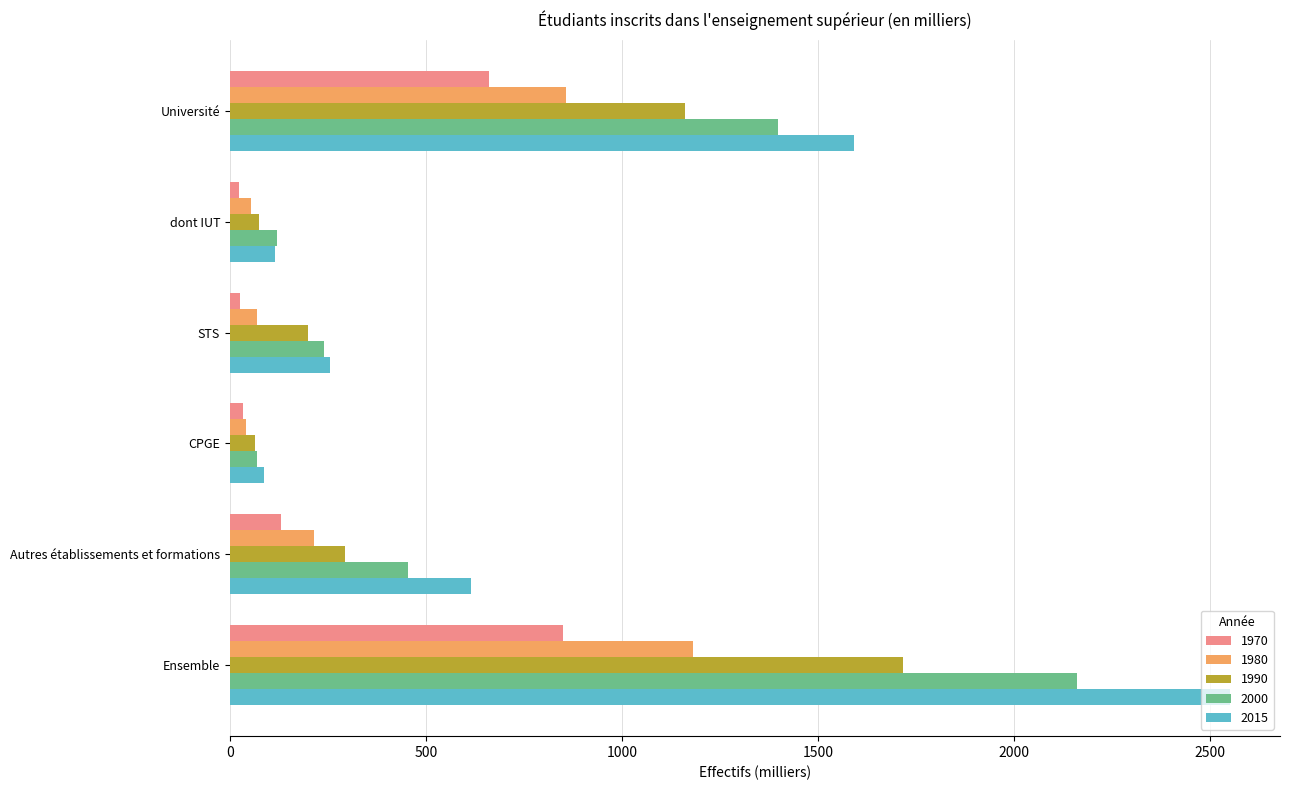

Which series has the largest total across all categories?

2015